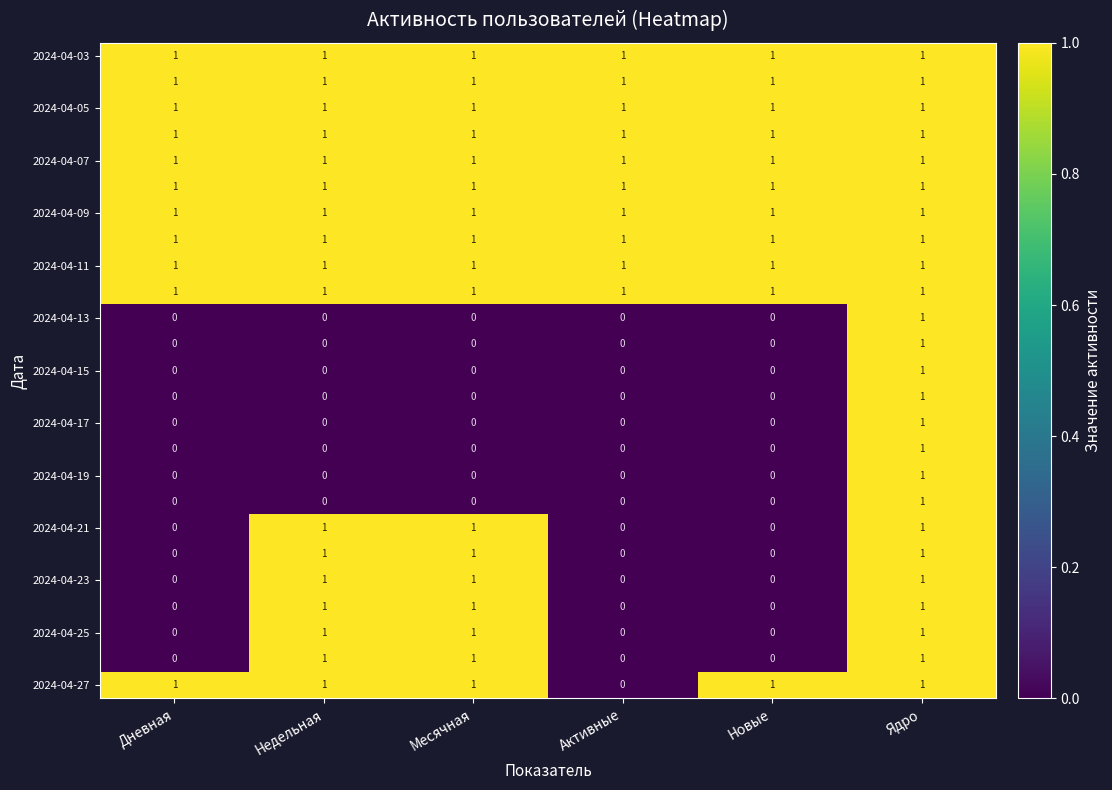

At which category is the sum across all series the highest?

Ядро